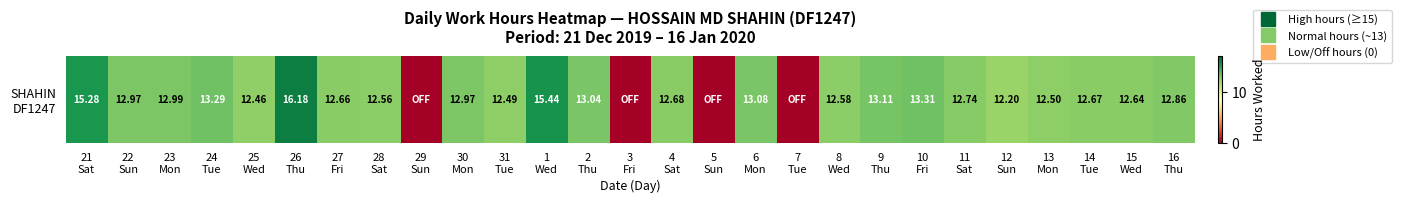

What is the approximate value at 27
Fri?

12.7